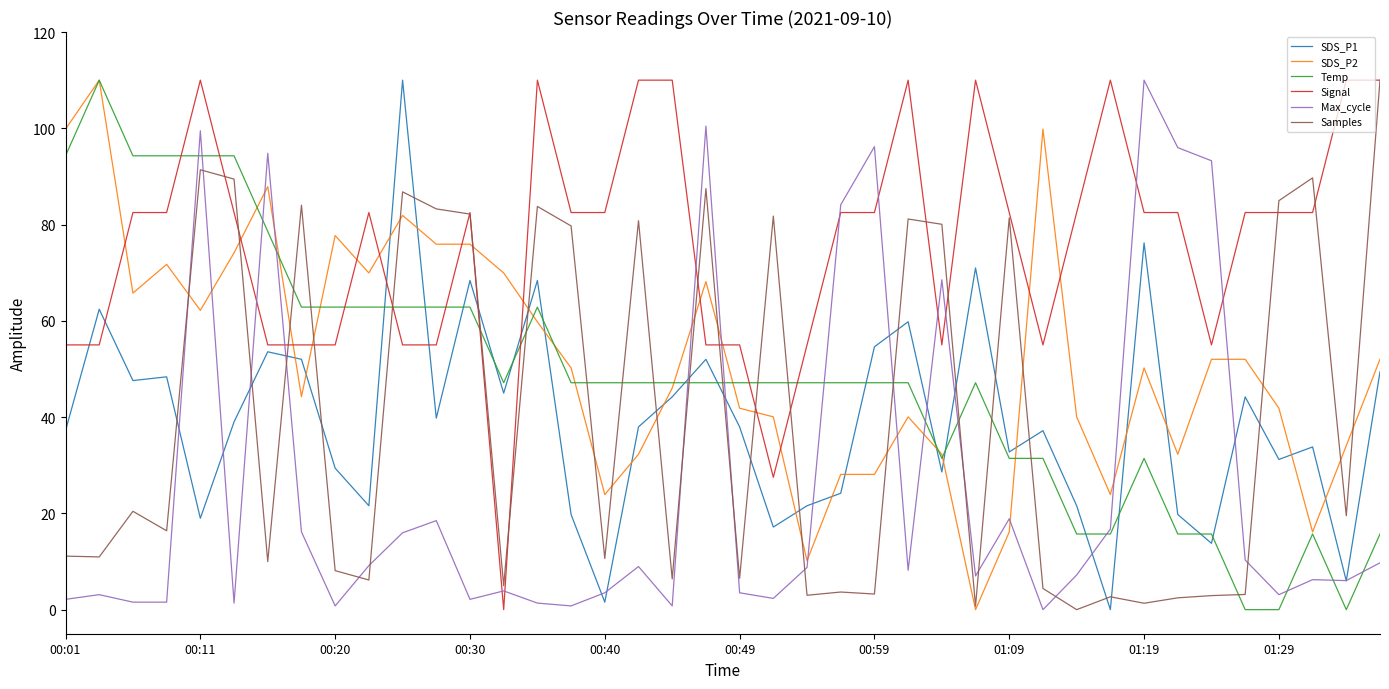

How many distinct data groups are displayed?

6